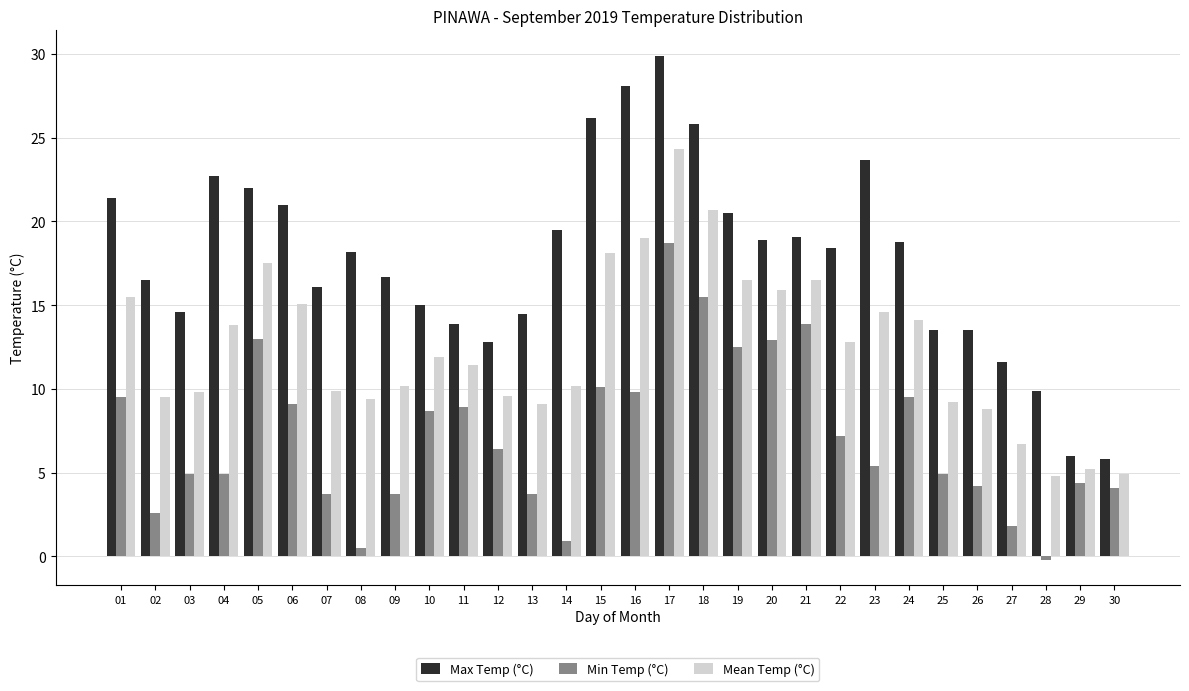

What is the greatest value displayed?

29.9